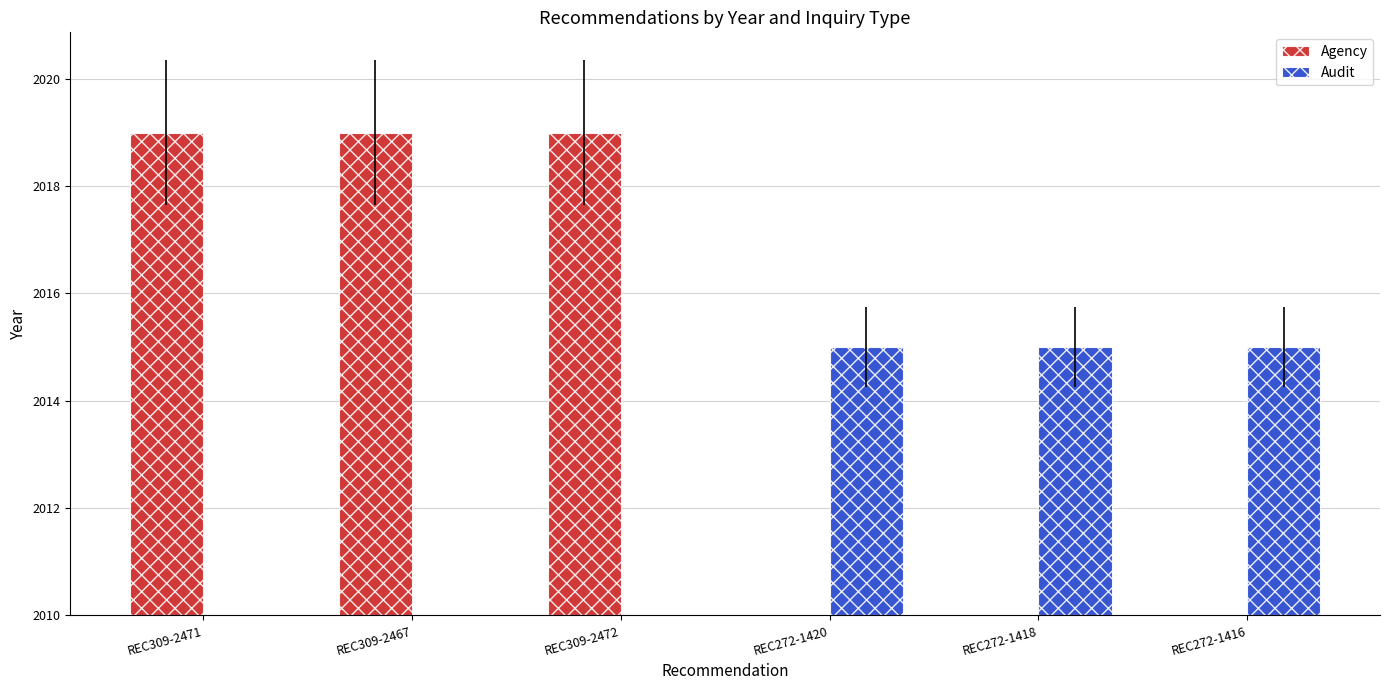

Between REC309-2467 and REC272-1420, which series saw the biggest shift?

Agency